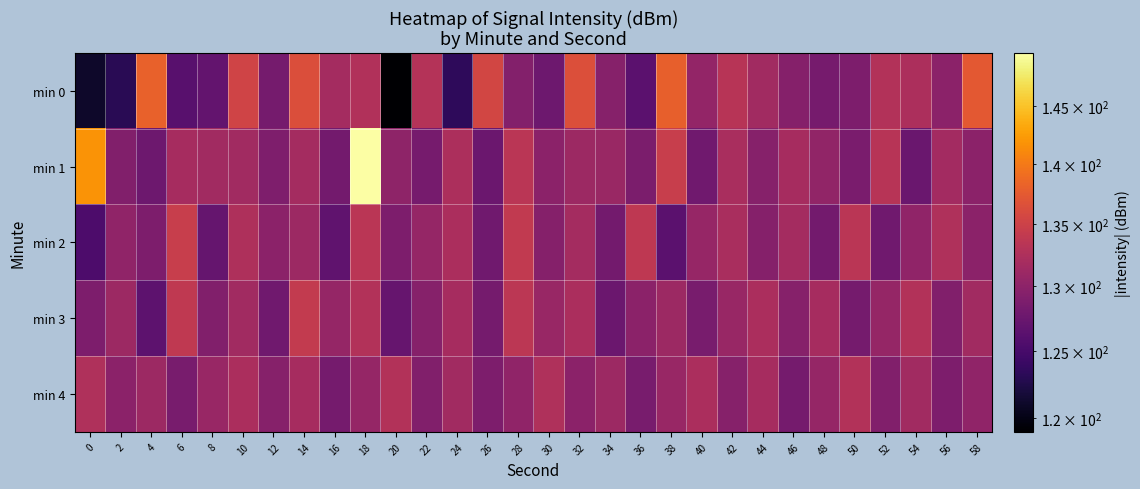

Reading left to right, extract all data points from this chart.

min 0: 0=121.1	2=123.1	4=138.1	6=126.3	8=127.1	10=135.2	12=128.3	14=136.4	16=131.7	18=132.8	20=119.0	22=133.0	24=123.4	26=135.5	28=129.4	30=127.7	32=136.5	34=129.6	36=126.4	38=138.0	40=130.5	42=133.3	44=131.5	46=129.5	48=128.5	50=128.9	52=132.9	54=132.4	56=129.9	58=137.4
min 1: 0=141.9	2=129.2	4=127.7	6=131.9	8=131.6	10=131.6	12=129.0	14=131.8	16=128.2	18=149.8	20=130.1	22=128.5	24=132.3	26=127.7	28=133.5	30=129.9	32=131.2	34=131.0	36=128.8	38=134.6	40=127.9	42=132.1	44=129.5	46=131.9	48=130.4	50=128.7	52=133.2	54=127.4	56=131.7	58=129.9
min 2: 0=125.5	2=130.2	4=128.9	6=134.6	8=127.1	10=132.5	12=129.9	14=131.2	16=126.8	18=133.5	20=128.9	22=130.6	24=132.2	26=127.9	28=134.1	30=129.5	32=131.8	34=128.1	36=133.8	38=126.5	40=130.8	42=132.1	44=129.5	46=131.8	48=128.1	50=133.5	52=127.9	54=130.2	56=132.6	58=129.9
min 3: 0=128.9	2=131.2	4=126.6	6=133.9	8=129.2	10=131.6	12=127.9	14=134.2	16=130.6	18=132.9	20=127.2	22=129.6	24=131.9	26=128.2	28=133.6	30=130.9	32=132.2	34=127.6	36=129.9	38=131.2	40=128.6	42=130.9	44=132.2	46=129.6	48=131.9	50=128.2	52=130.6	54=132.9	56=129.2	58=131.6
min 4: 0=132.6	2=129.9	4=131.2	6=128.6	8=130.9	10=132.2	12=129.6	14=131.9	16=128.2	18=130.6	20=132.9	22=129.2	24=131.6	26=128.9	28=130.2	30=132.6	32=129.9	34=131.2	36=128.6	38=130.9	40=132.2	42=129.6	44=131.9	46=128.2	48=130.6	50=132.9	52=129.2	54=131.6	56=128.9	58=130.2